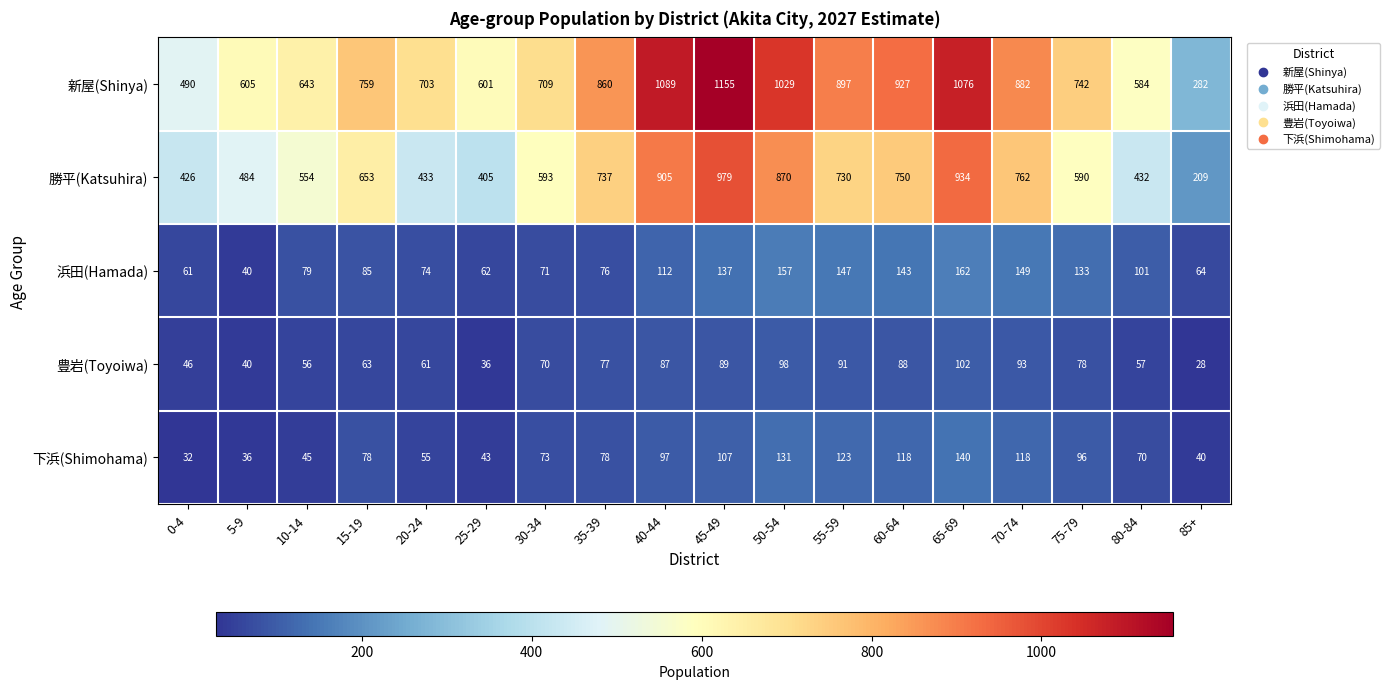

What is the spread (max minus min) of values at 55-59?

806